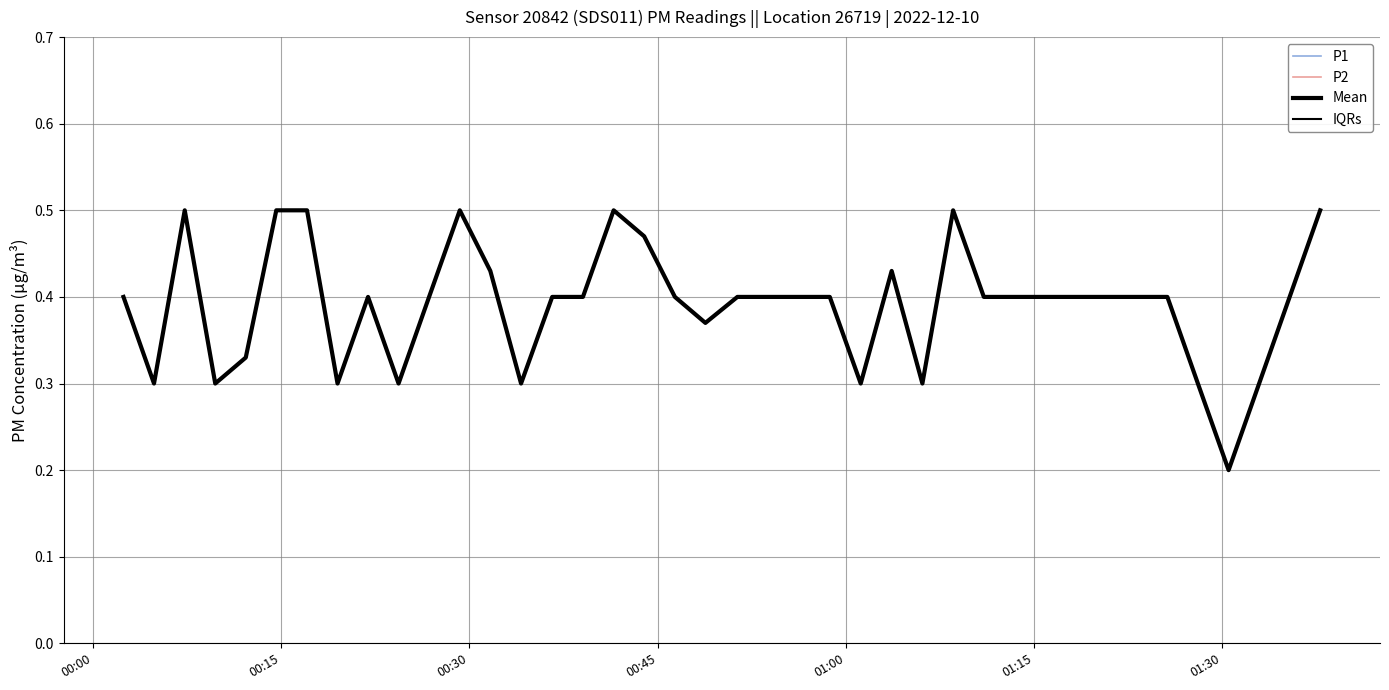

Does the chart display data point markers on the line(s)?

No